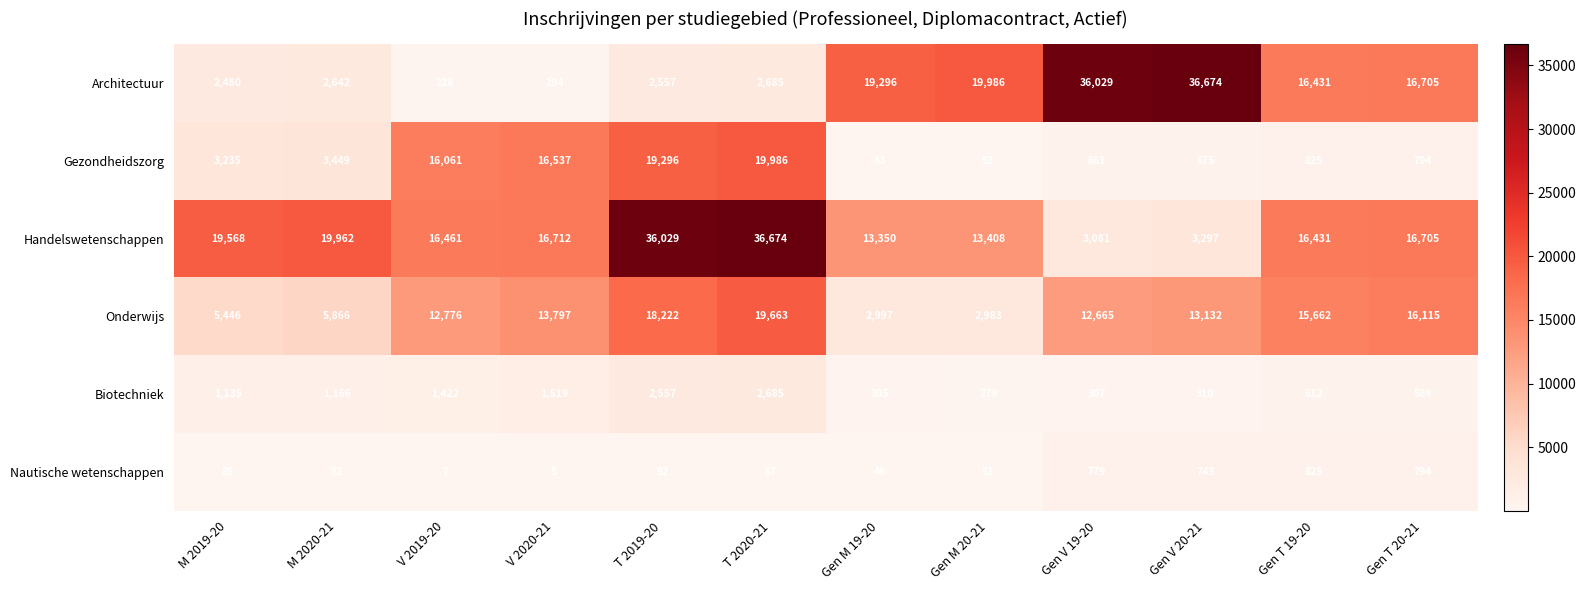

Rank the series at M 2019-20 from lowest to highest value.

Nautische wetenschappen, Biotechniek, Architectuur, Gezondheidszorg, Onderwijs, Handelswetenschappen